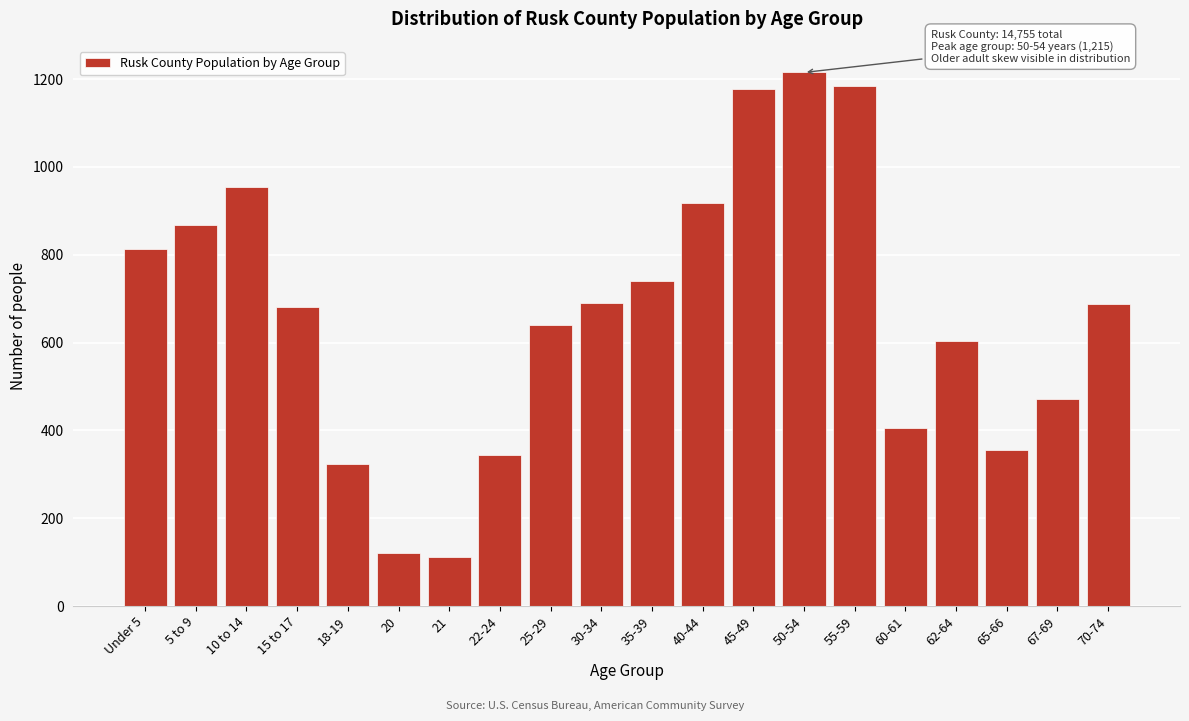

Is it true that the value at 67-69 is 678?

False